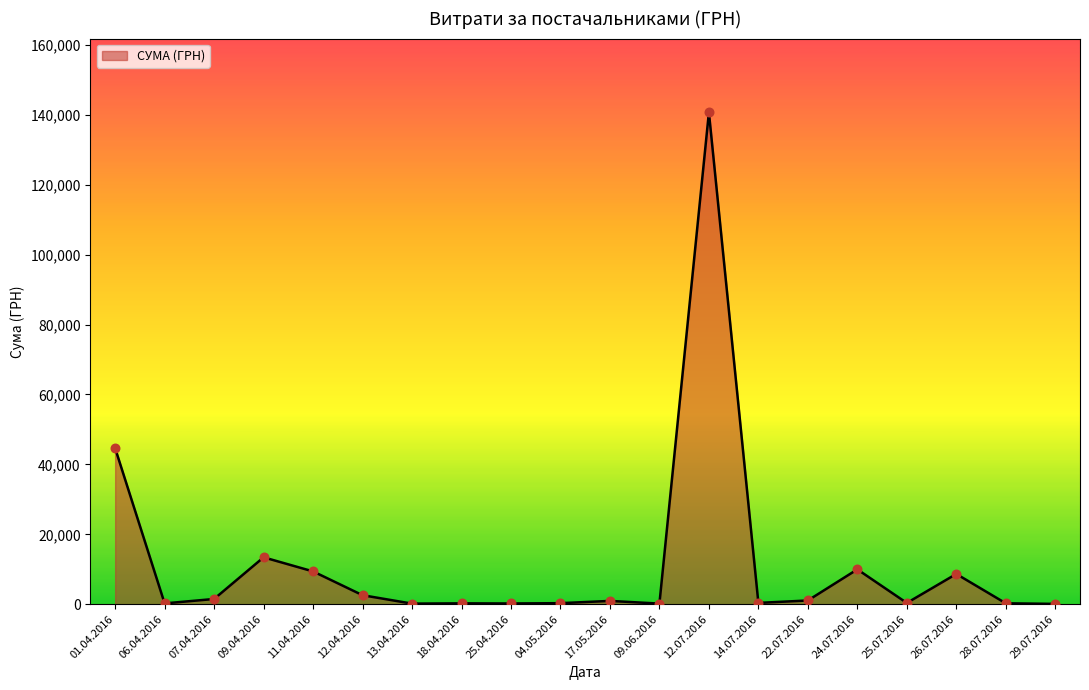

At which category does the chart reach its peak across all series?

12.07.2016